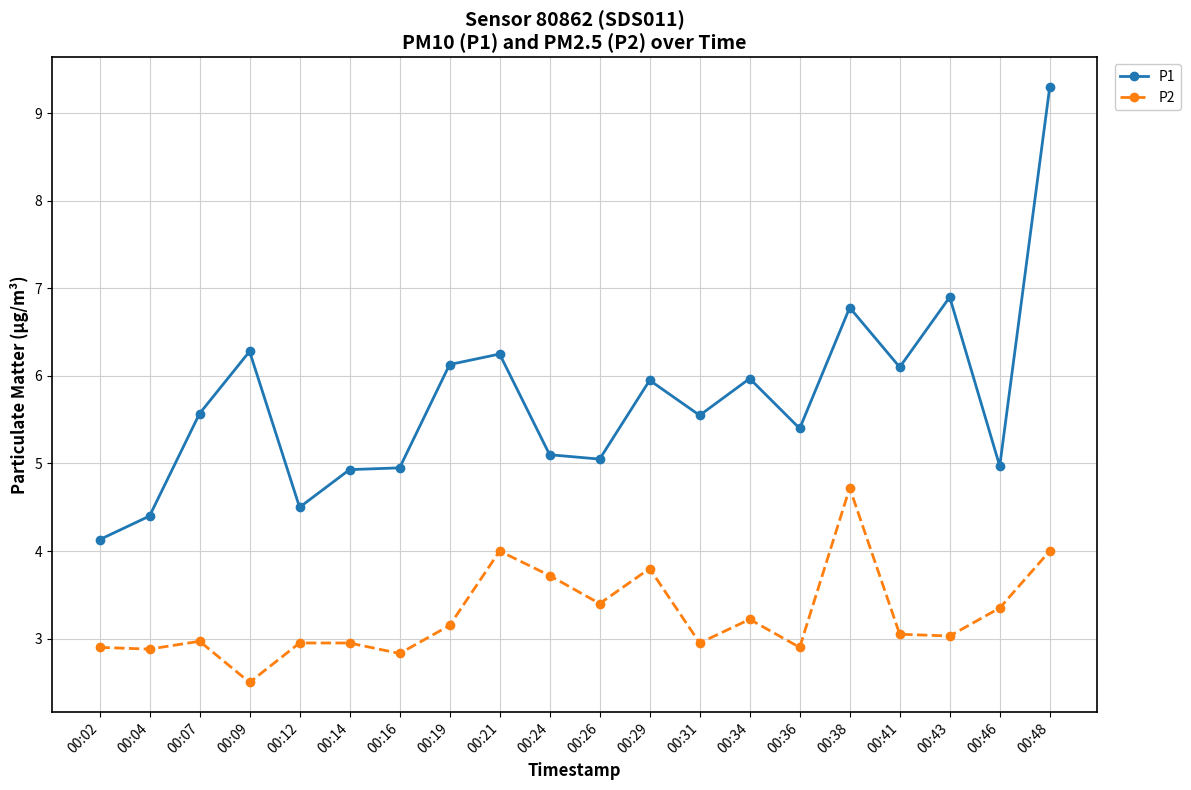

Is it true that P2 equals 3.2 at 00:34?

True